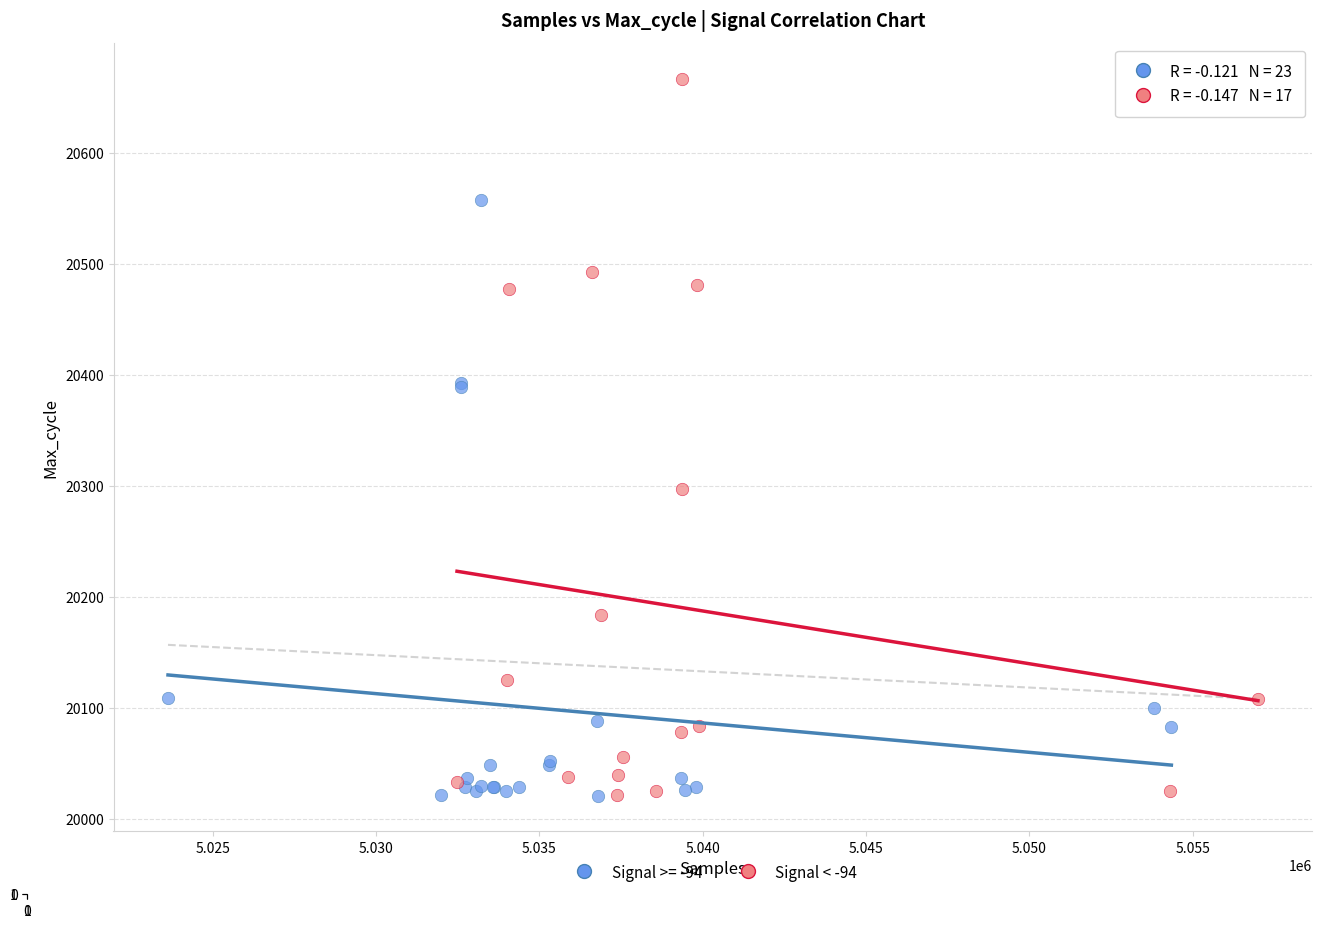

Which series has the largest Y range (max minus min)?

Signal < -94